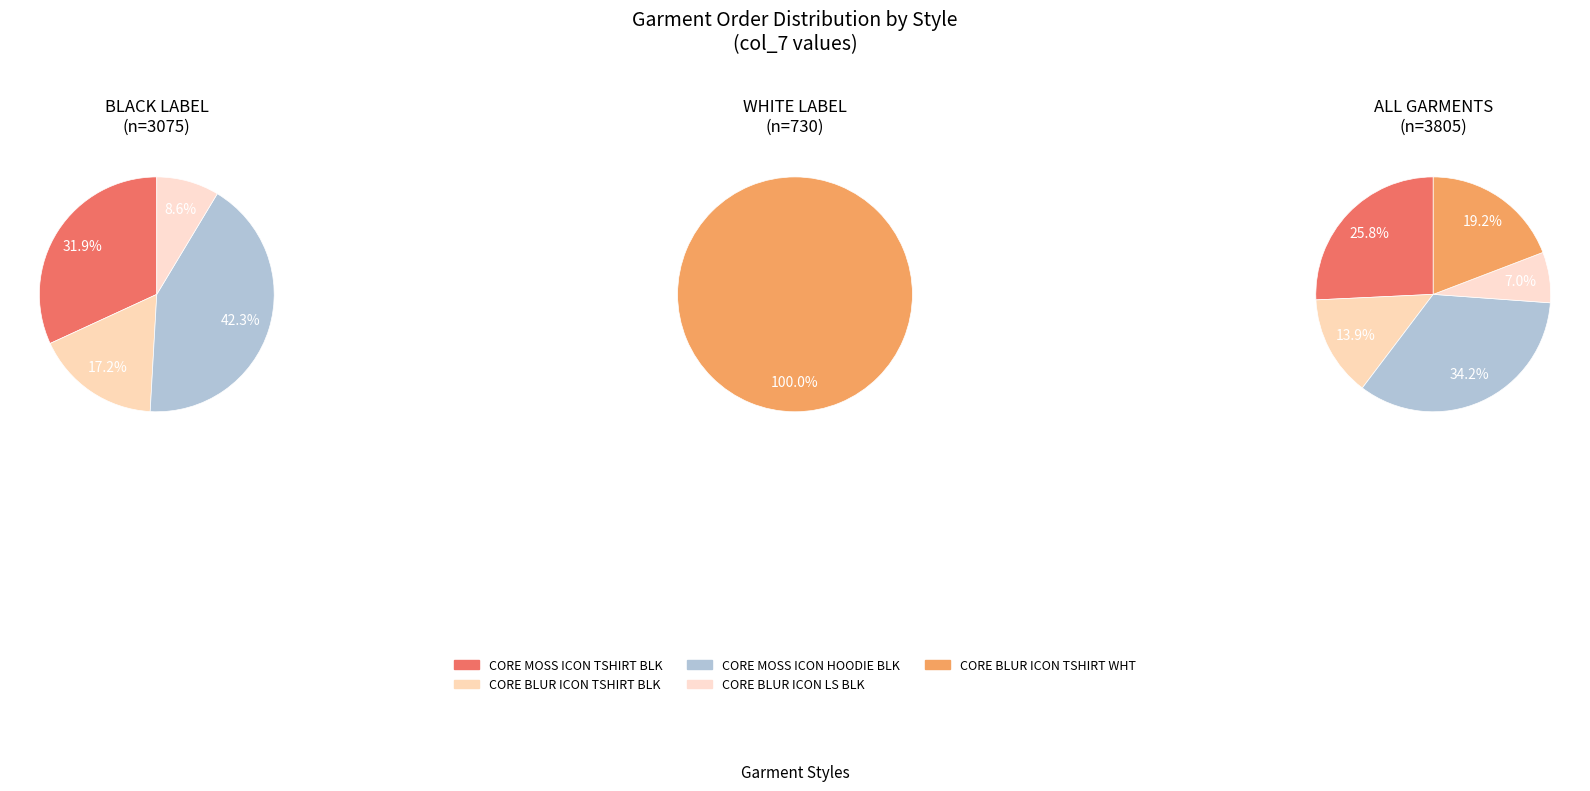

True or false: CORE MOSS ICON HOODIE BLACK accounts for 34% of the total.

True